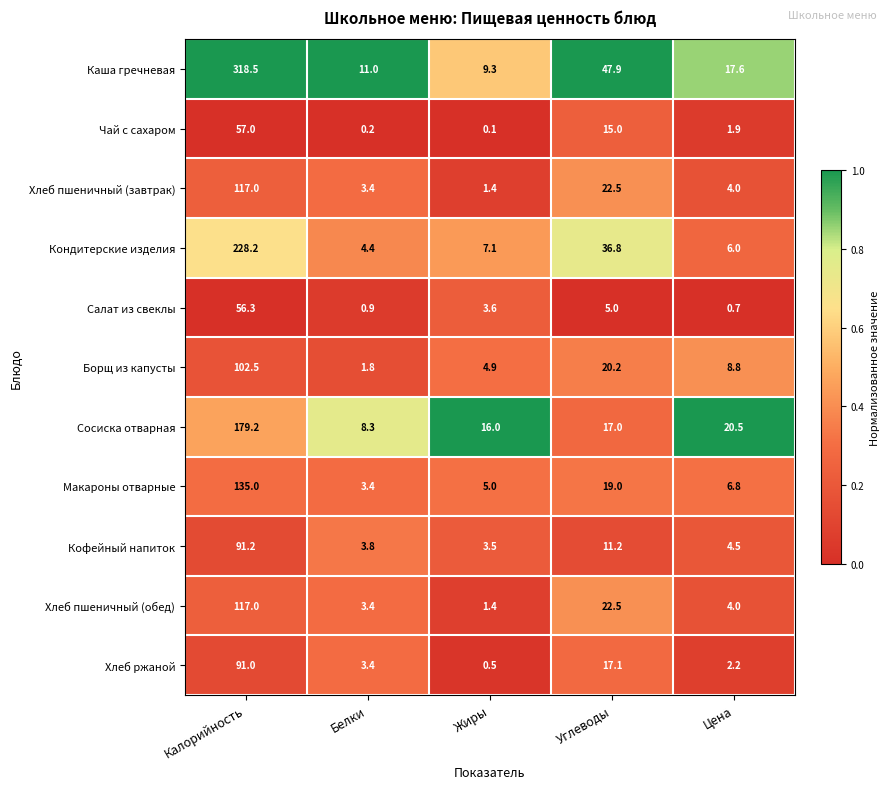

True or false: Борщ из капусты has a value of 8.8 at Цена.

True